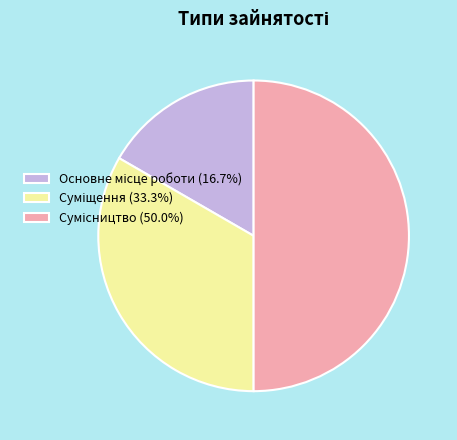

Which category has the smallest portion of the pie?

Основне місце роботи